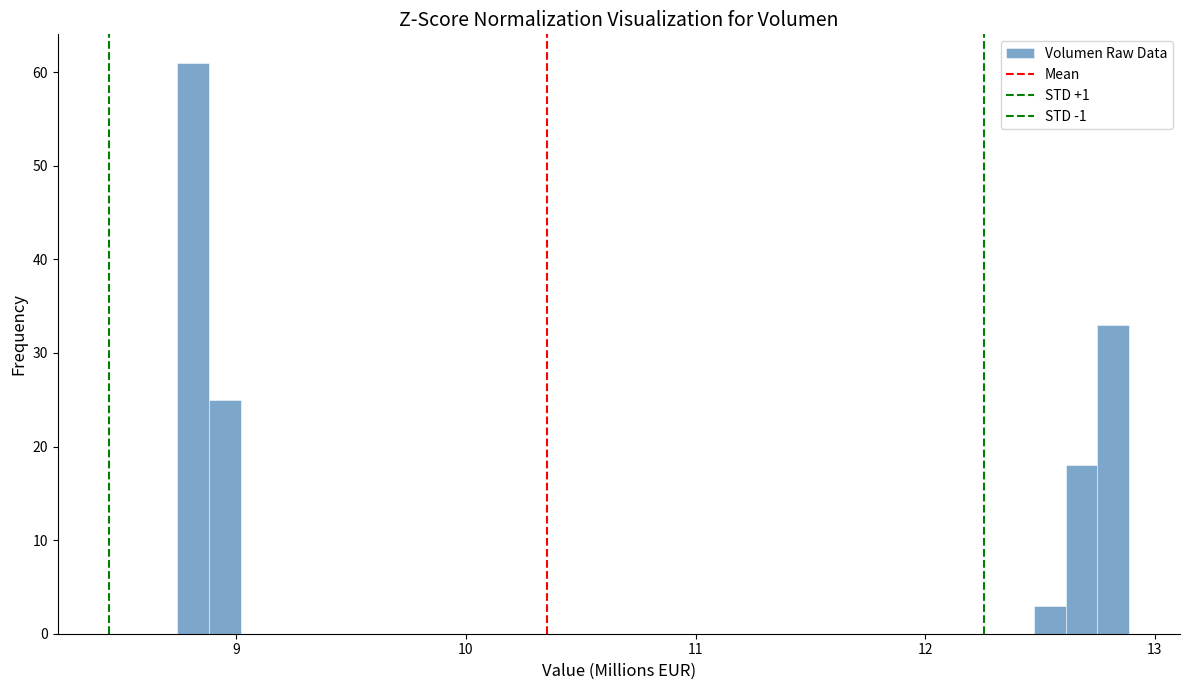

Read against the x-axis, roughly where is the centre of the tallest bar?

8.8